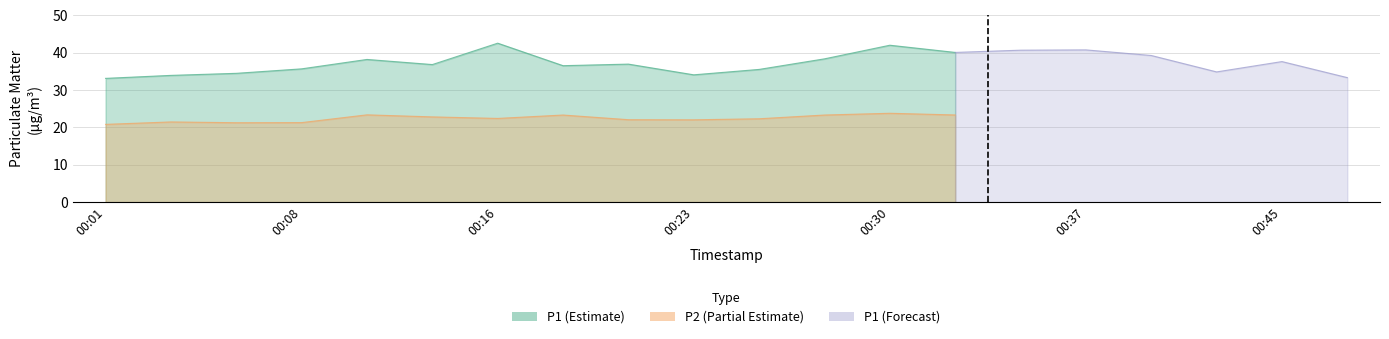

Where is the first local maximum for P1?

00:11